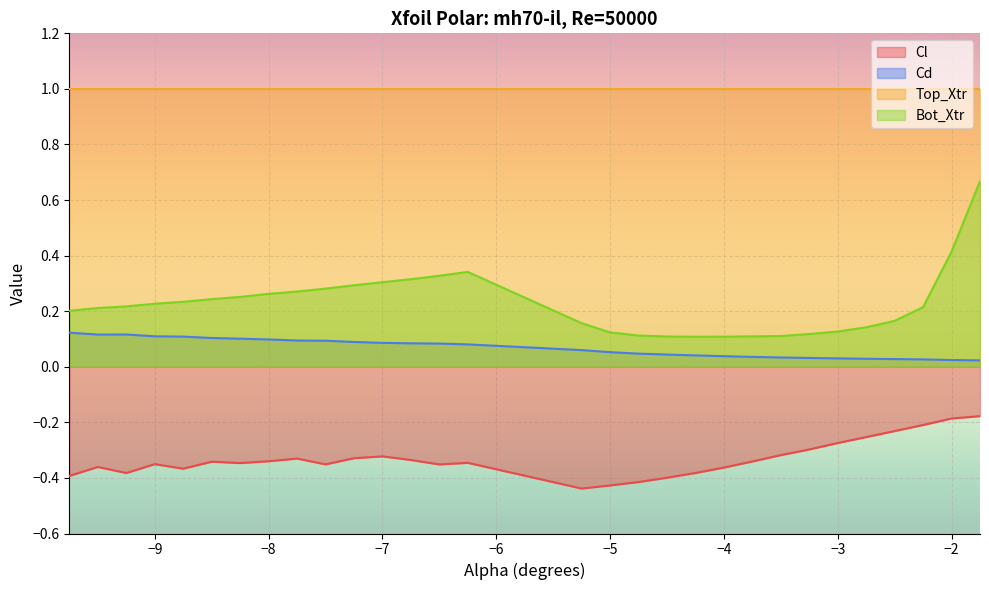

What is the greatest value displayed?

1.0